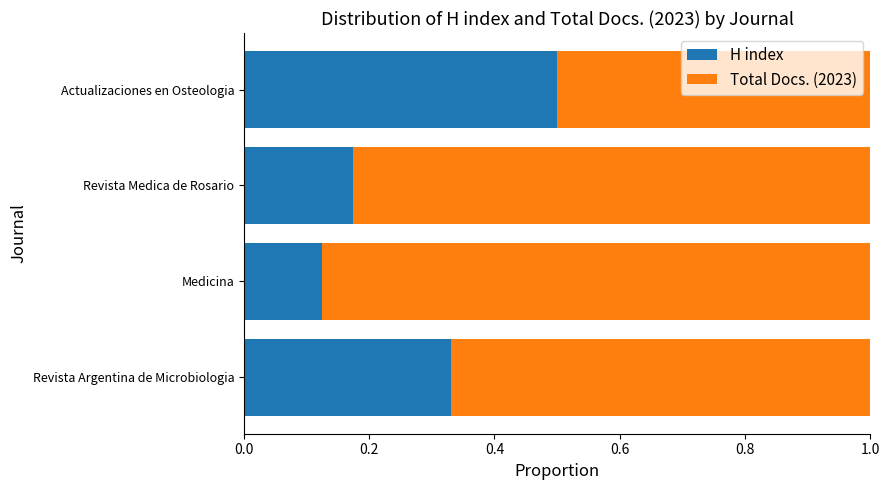

How many H index values are between 0 and 1?

4